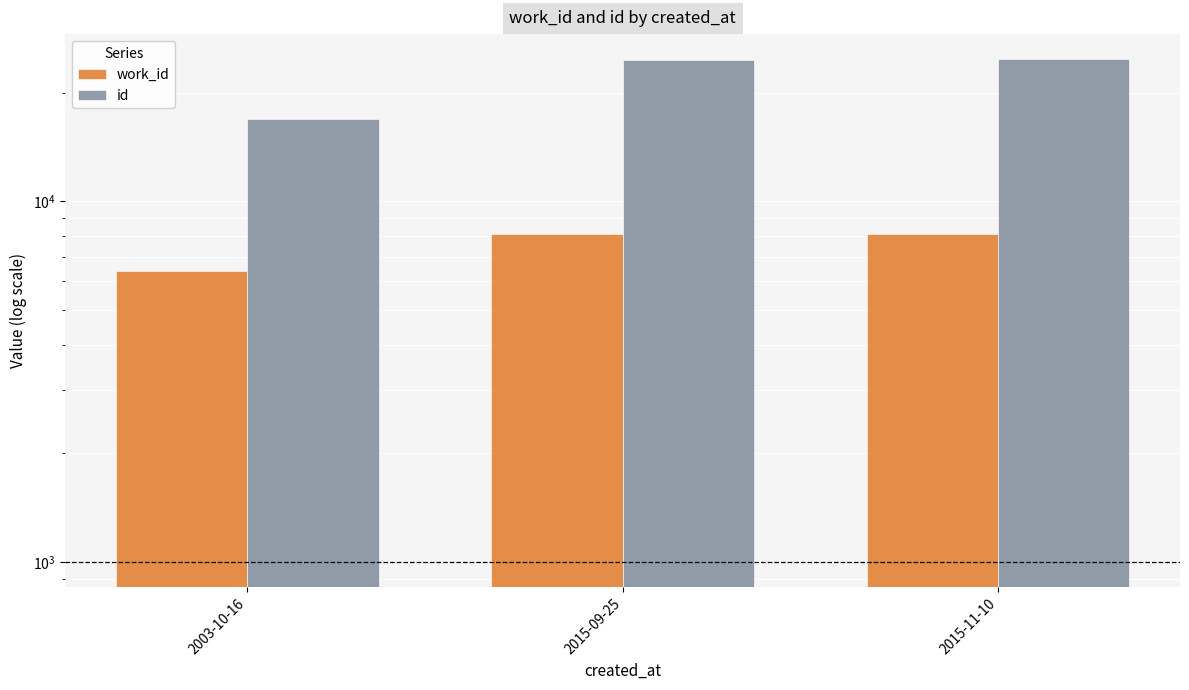

Is the value of work_id at 2015-09-25 greater than the value of id at 2015-09-25?

No